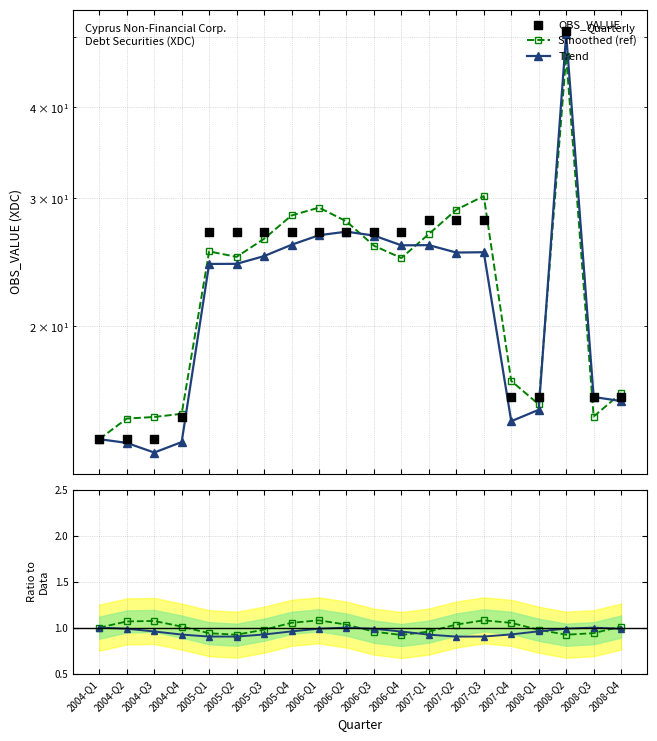

At which category is the sum across all series the highest?

2008-Q2